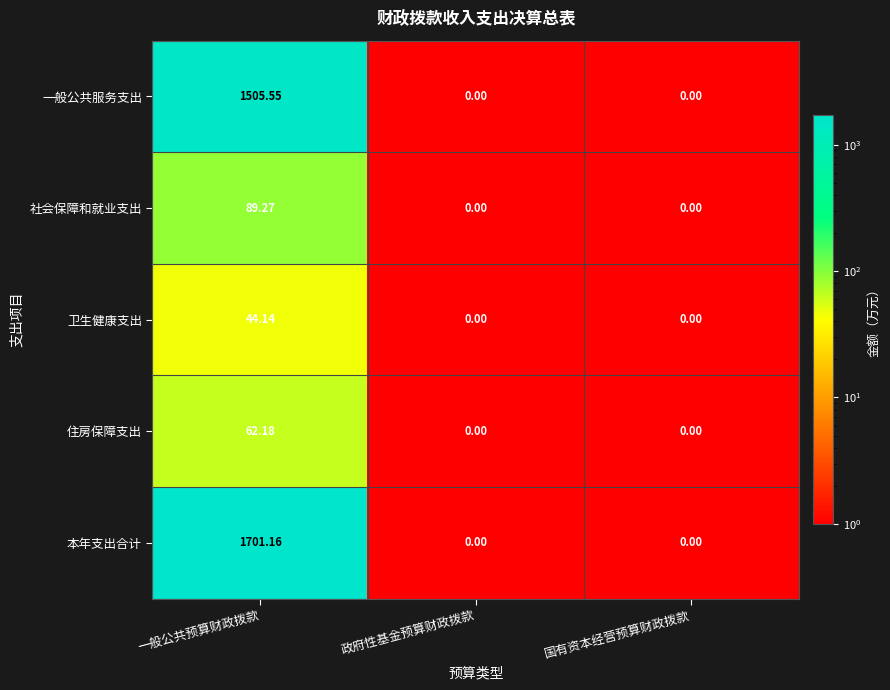

How many data points does each series have?

3